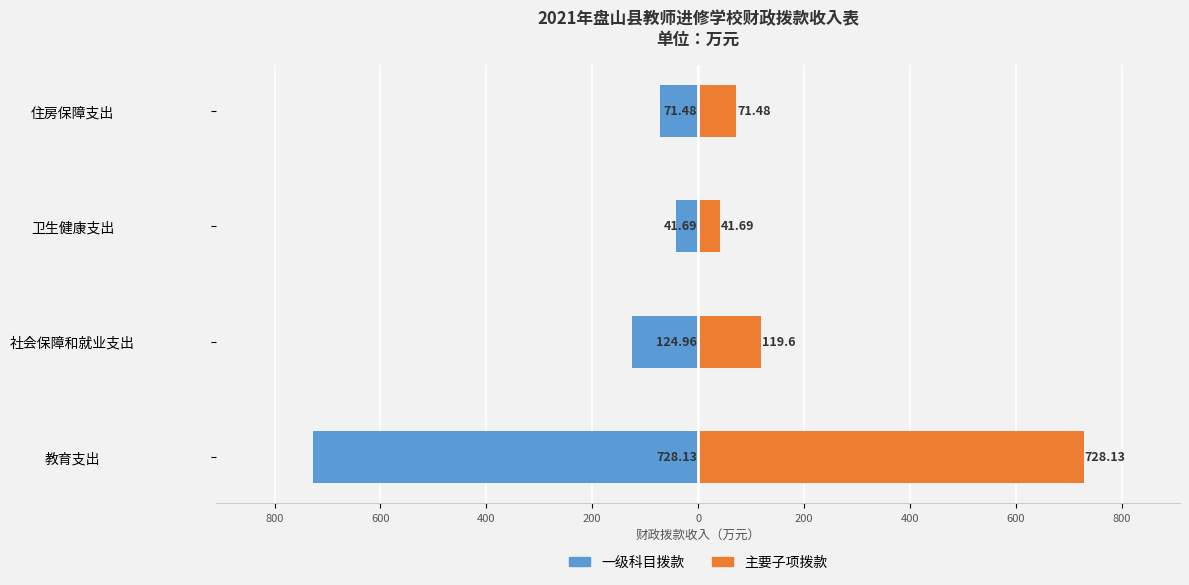

Does the chart contain any negative values?

Yes